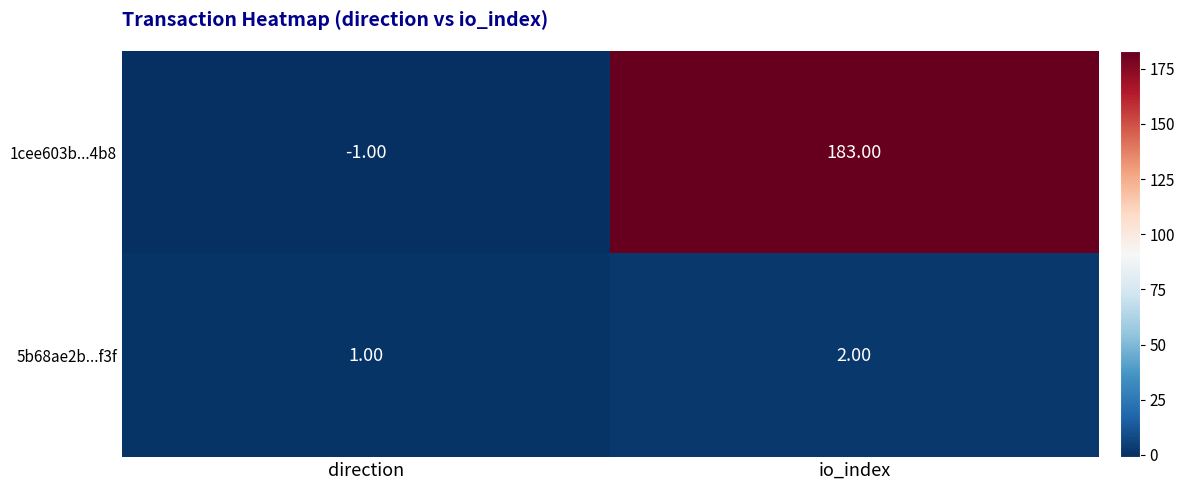

Which series has the largest total across all categories?

1cee603b...4b8